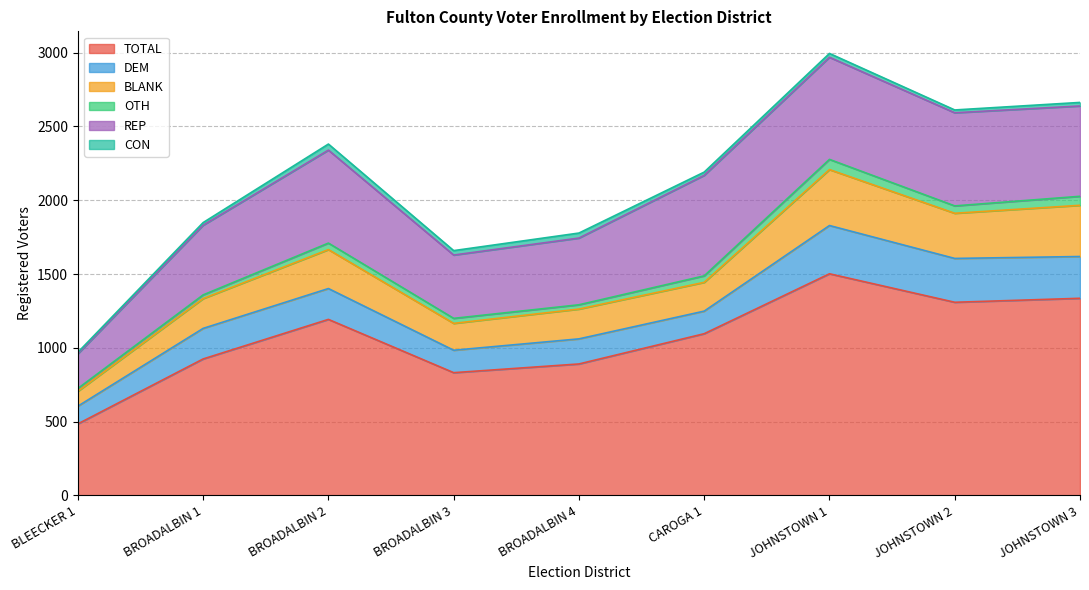

What is the total value across all series at CAROGA 1?

2191